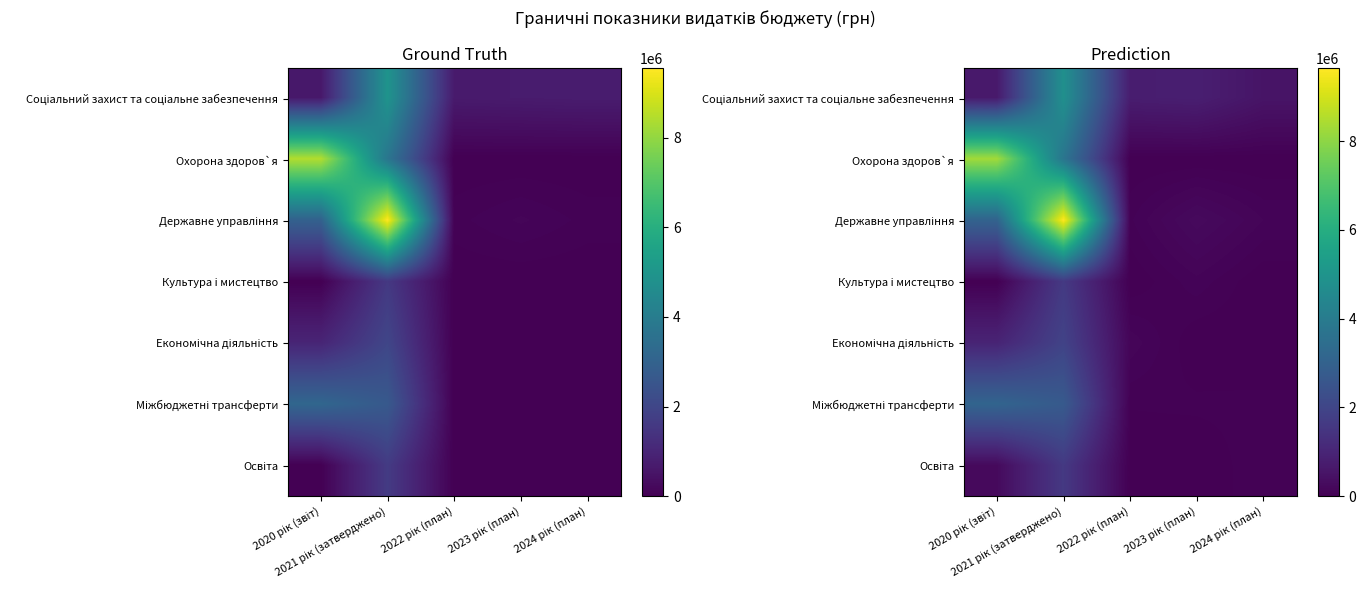

What is the difference between the maximum and minimum values in the Міжбюджетні трансферти series?

3068130.7